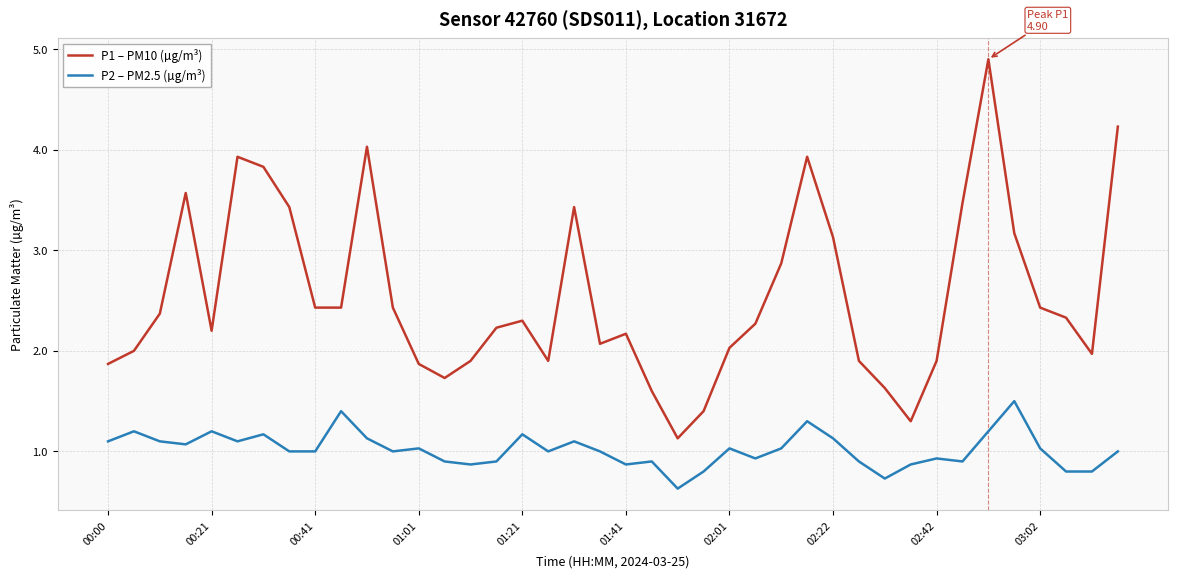

What is the lowest value of the P1 – PM10 (µg/m³) series?

1.1